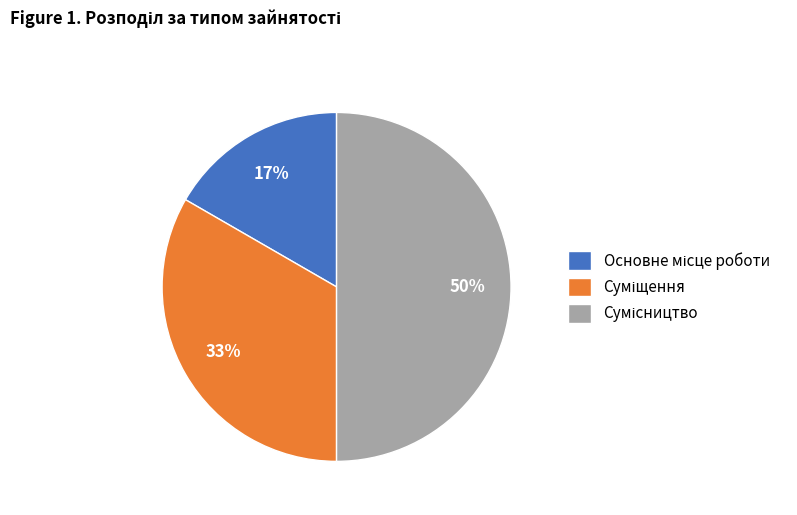

To the nearest percent, what is the difference between the largest and smallest slice percentages?

33%